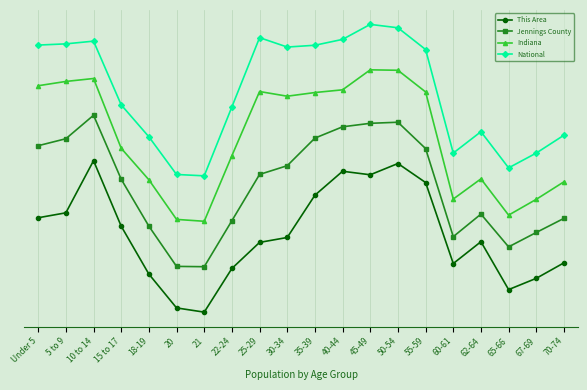

Is this an area chart (filled region under the line)?

No